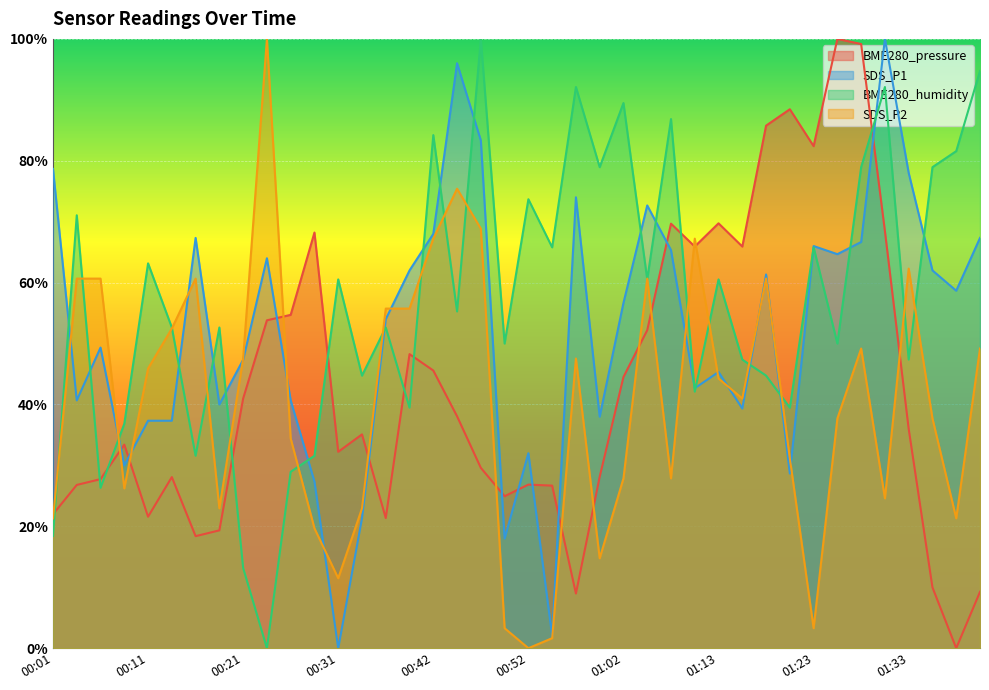

Between which two adjacent categories do BME280_humidity and SDS_P1 first intersect?

00:01 and 00:03